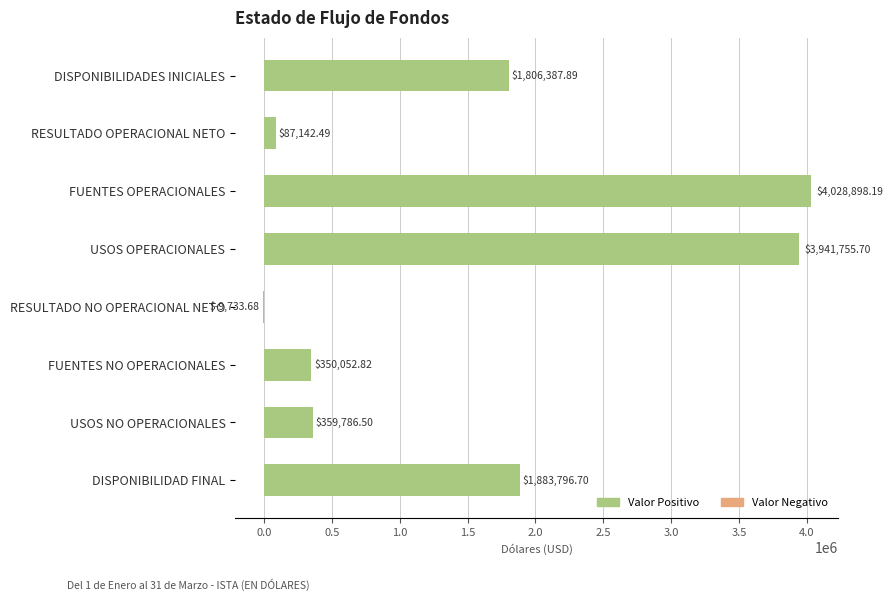

Which category has the highest value across all series?

FUENTES OPERACIONALES